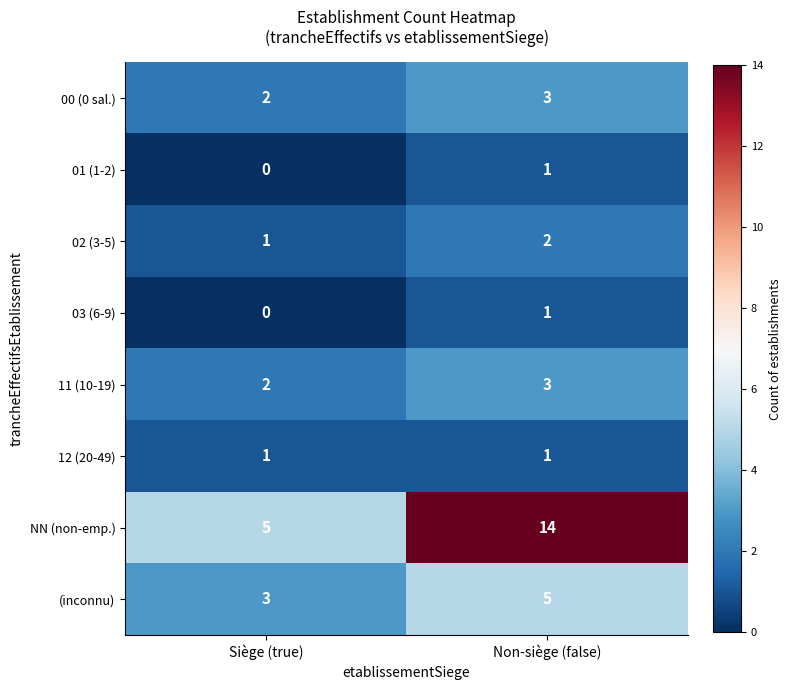

The 02 (3-5) series shows 1 at Siège (true). True or false?

True